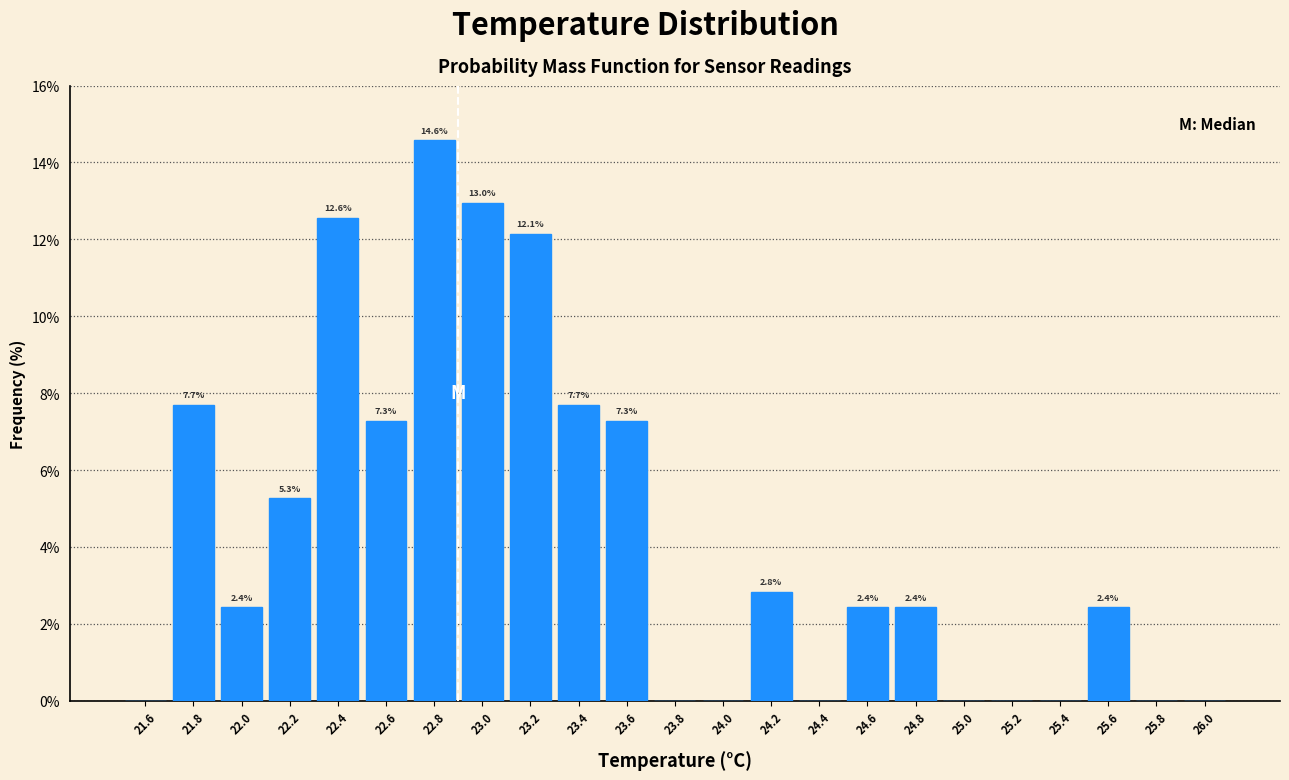

Which range on the x-axis has the tallest bar?

22.7 to 22.9